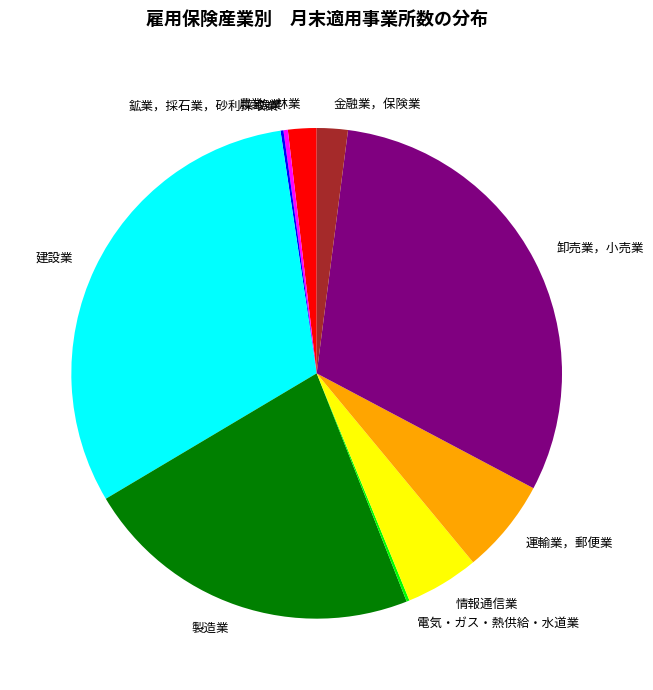

Is there any slice that represents more than half of the pie?

No